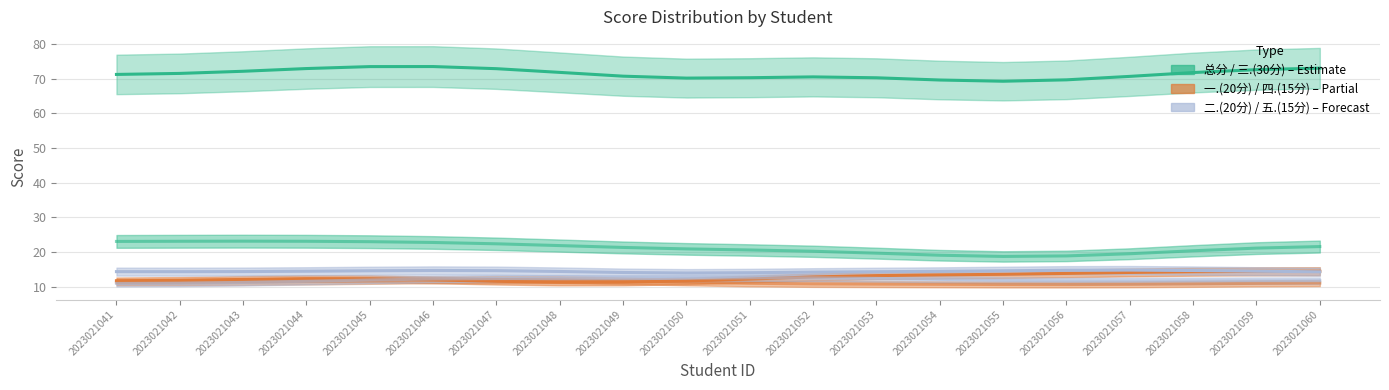

How many lines are shown in the chart?

6